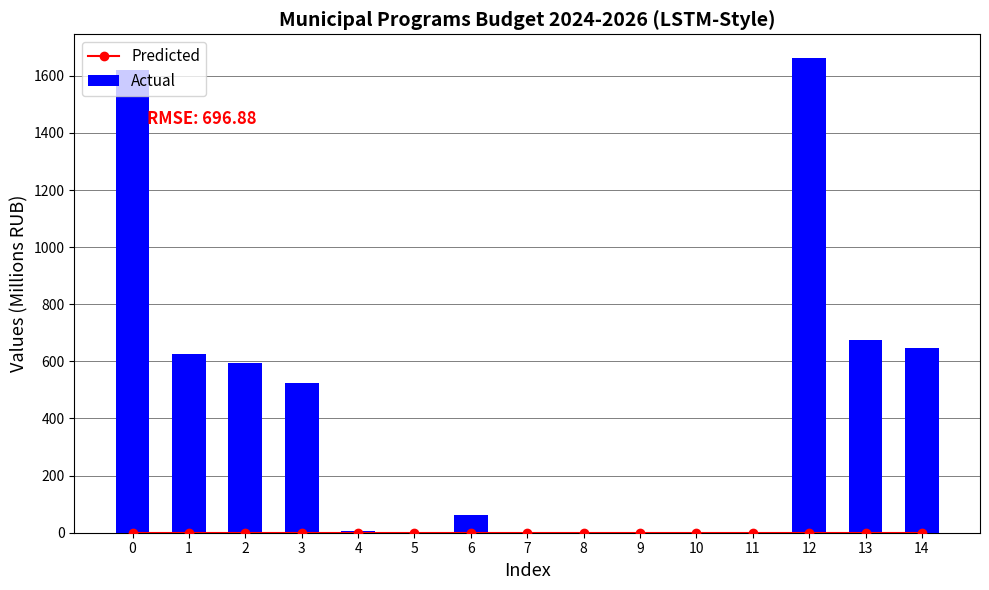

The value of Actual at 1 is 224.9. True or false?

False